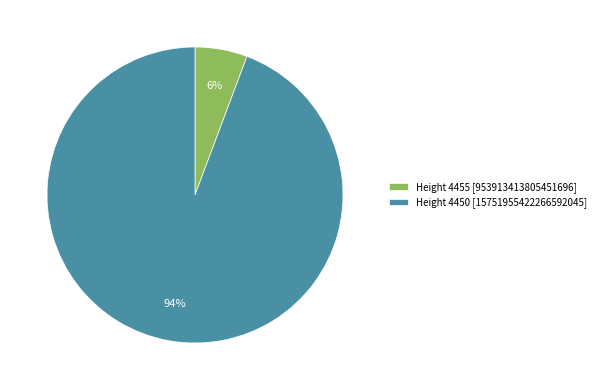

Rank the categories by value from highest to lowest.

Height 4450 [15751955422266592045], Height 4455 [953913413805451696]